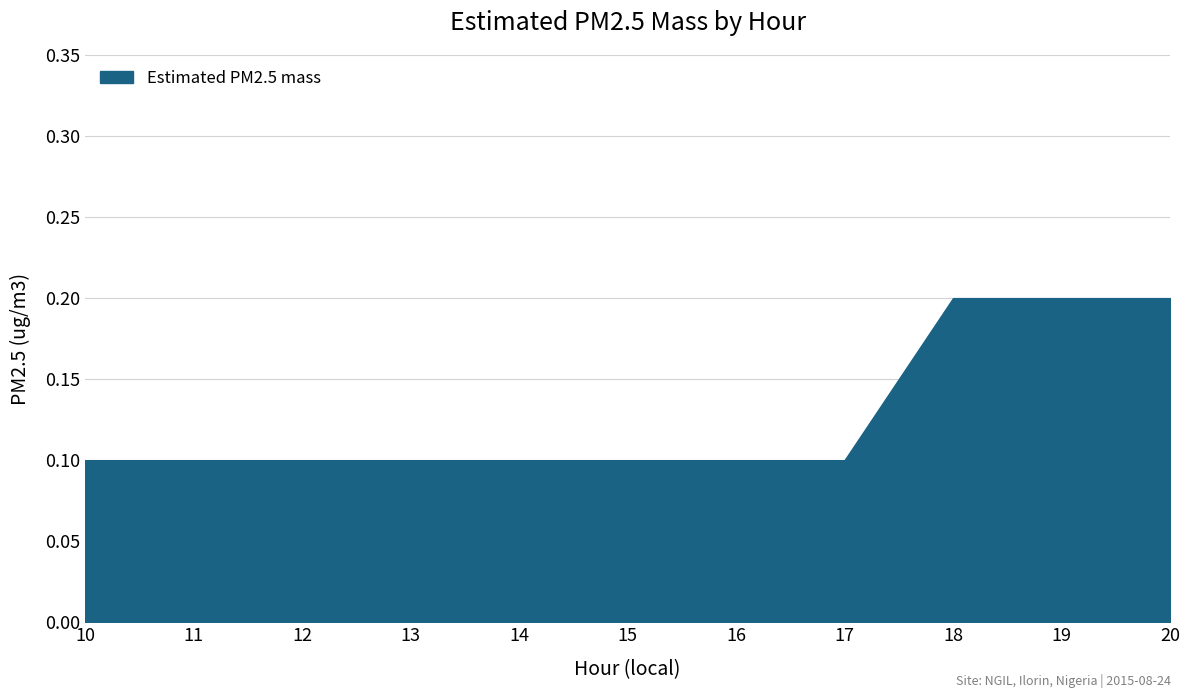

Is it true that the value at 16 is 0.1?

True